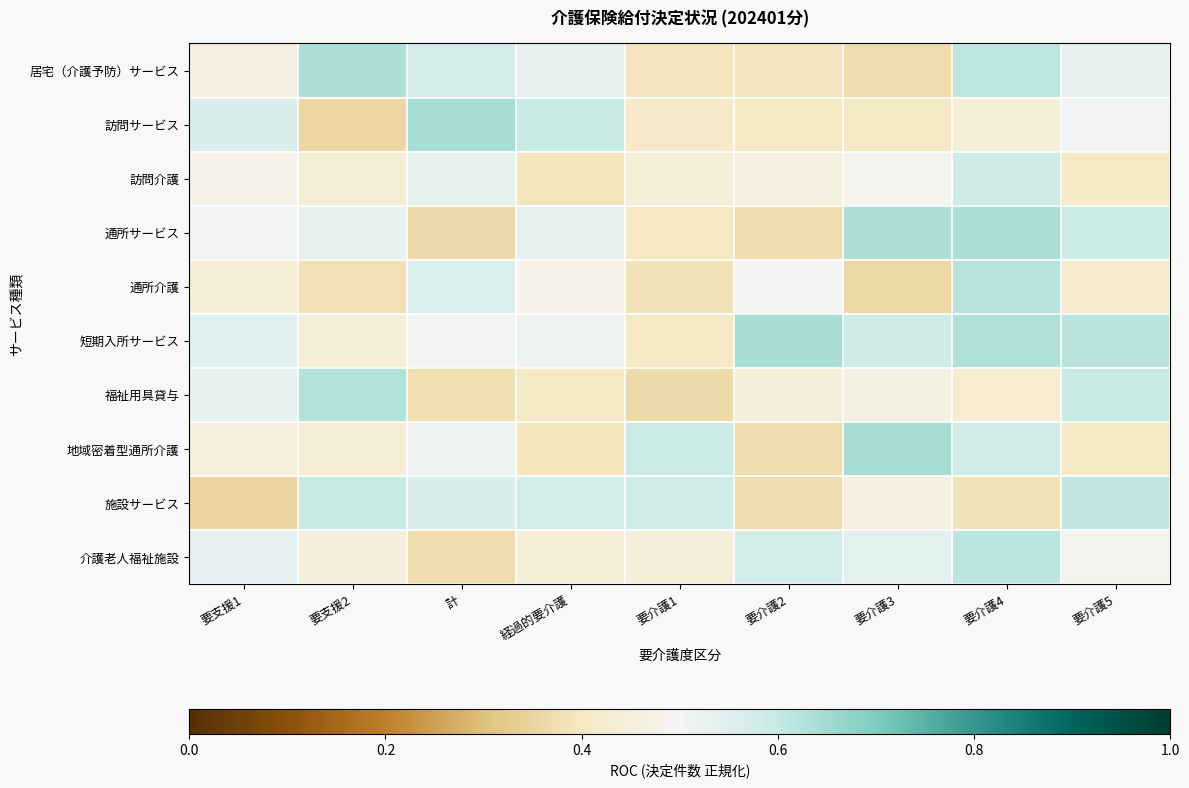

Which label corresponds to the smallest value in the chart?

要支援1